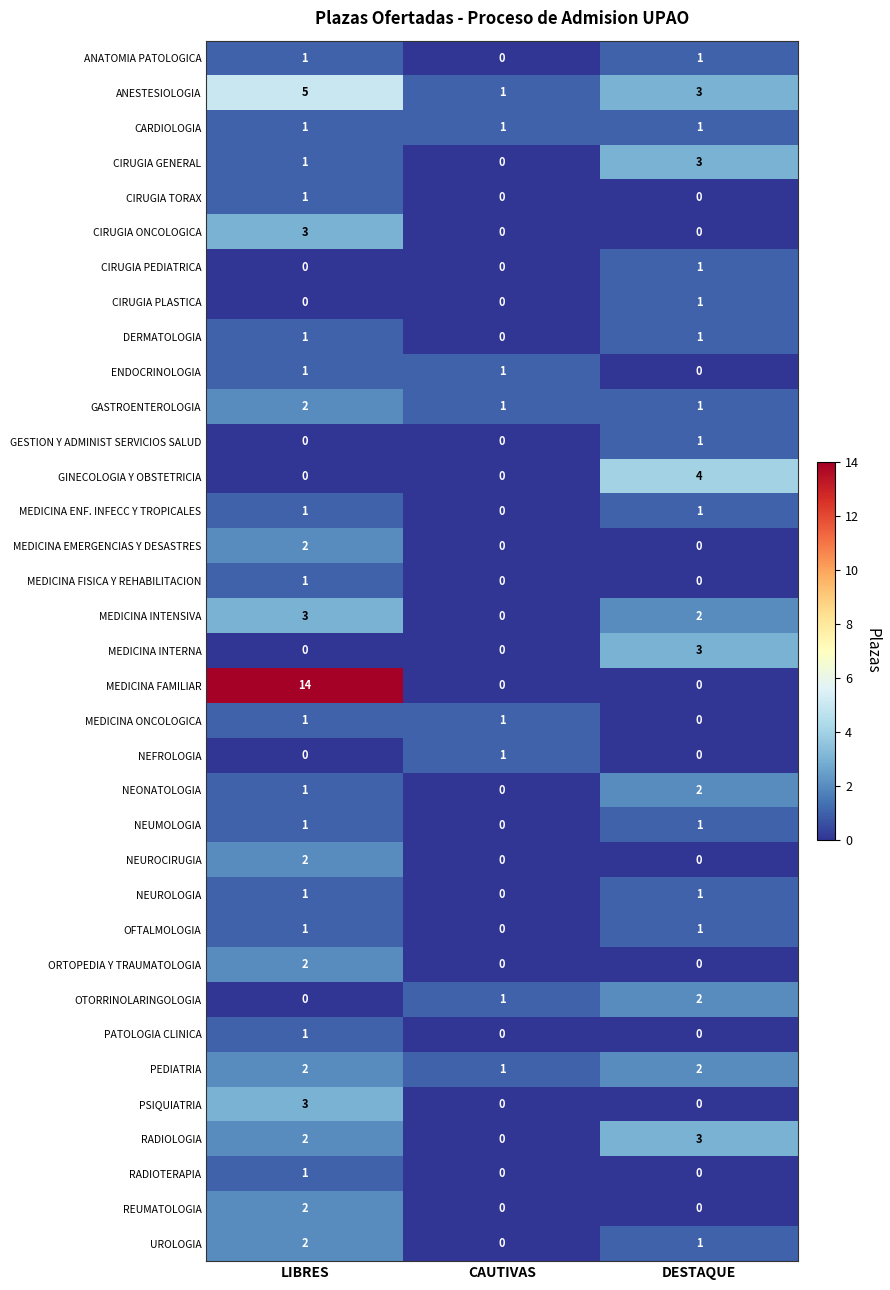

Which category has the highest value in the CIRUGIA GENERAL series?

DESTAQUE